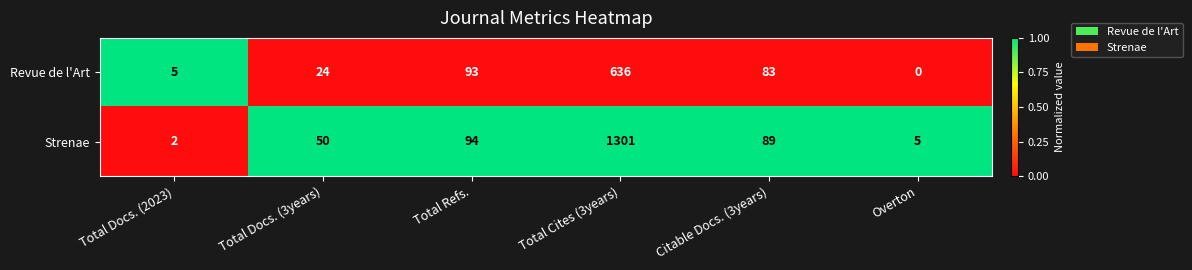

The value of Strenae at Total Refs. is 94. True or false?

True